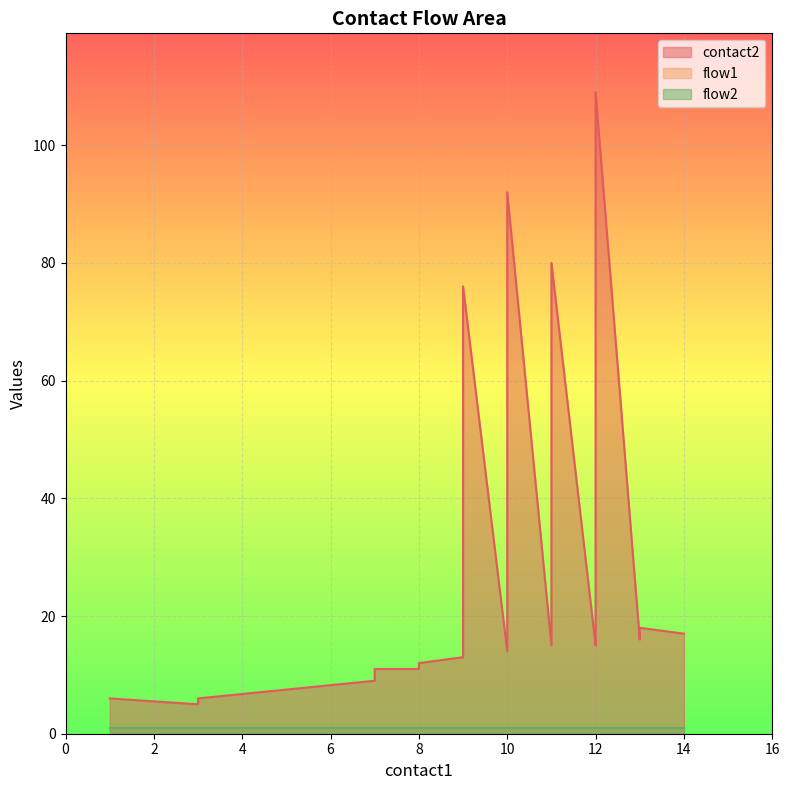

Which series has the largest total across all categories?

contact2